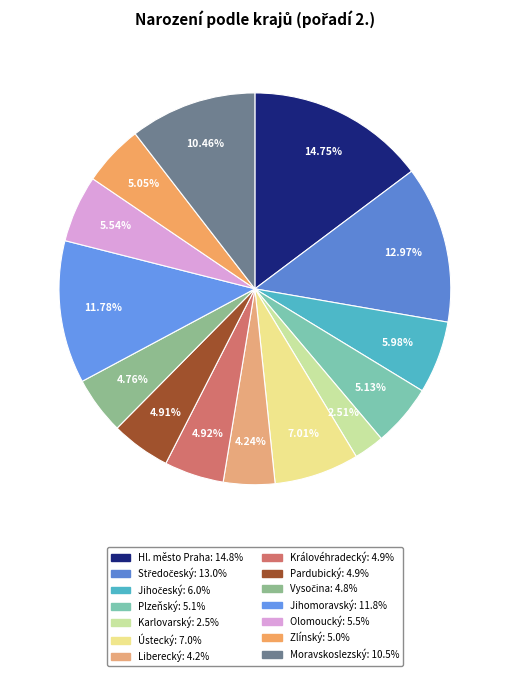

Does any single category account for the majority?

No